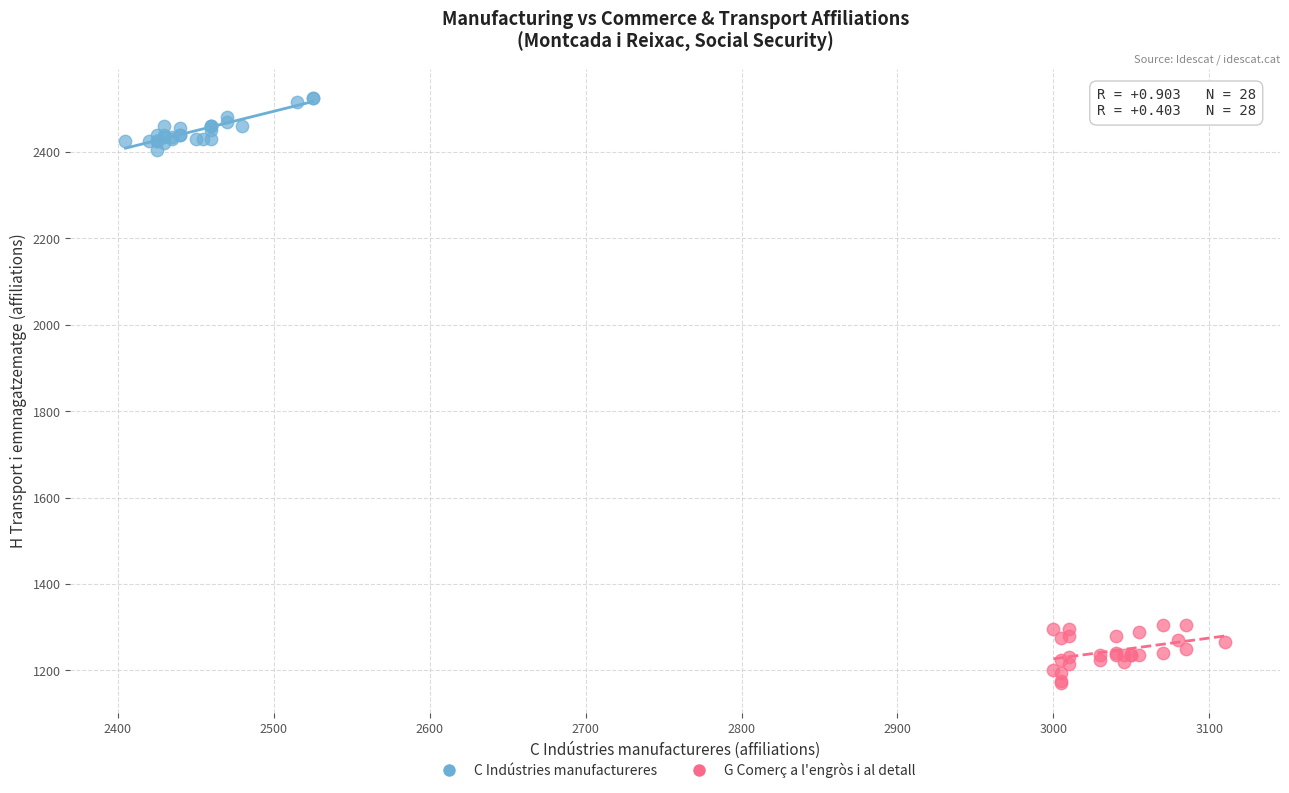

Which series contains the lowest Y value?

G Comerç a l'engròs i al detall